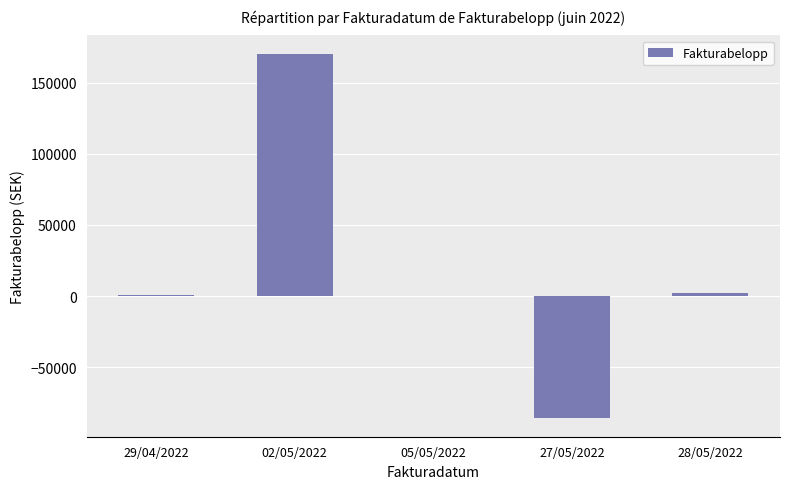

How many categories are shown in the chart?

5